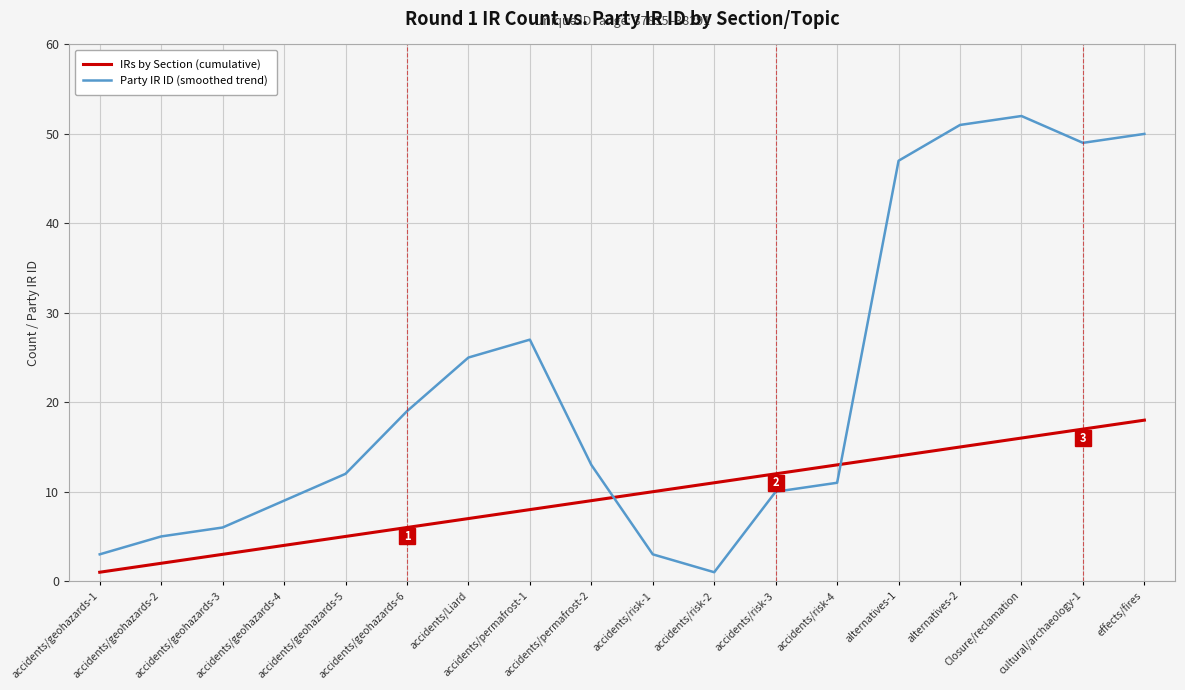

True or false: Party IR ID (smoothed trend) has a value of 52 at Closure/reclamation.

True